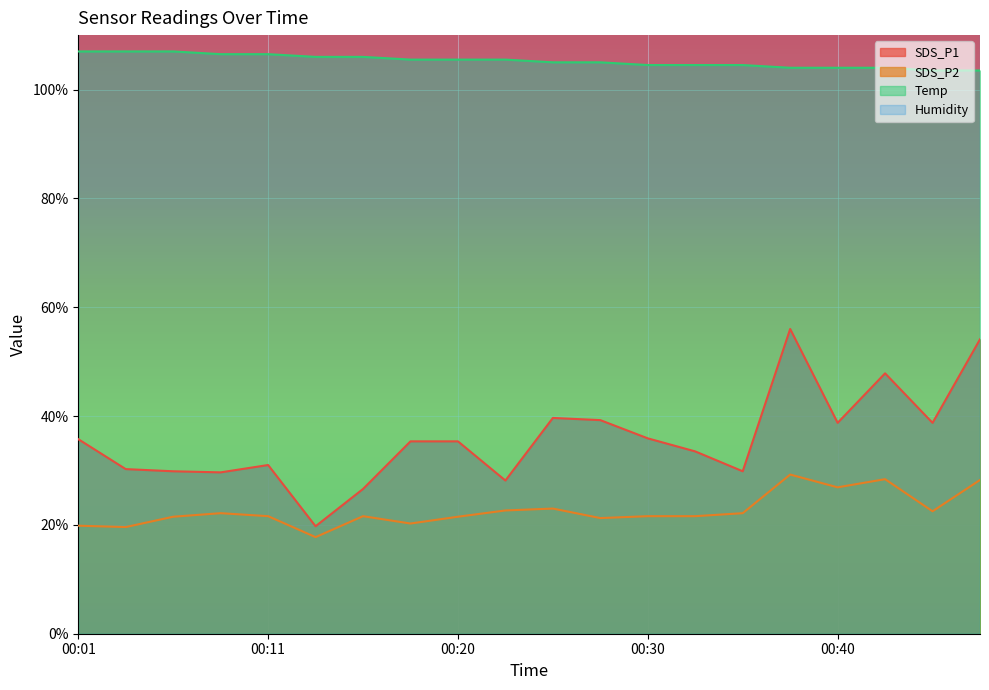

List the series in order of their overall mean, lowest first.

SDS_P2, SDS_P1, Temp